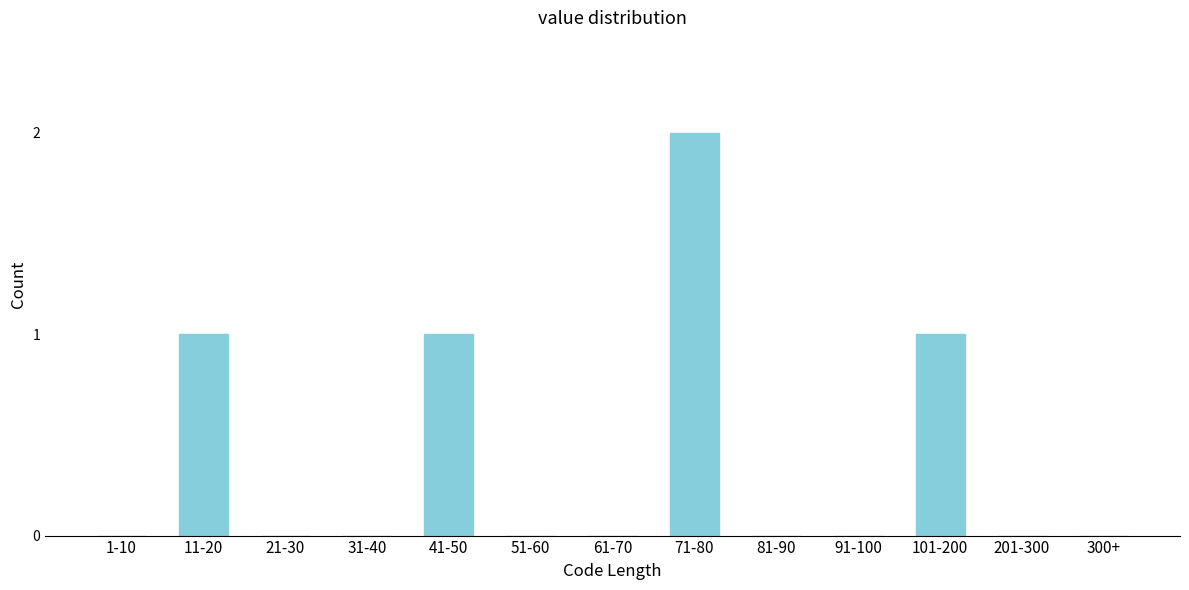

Reading right to left, extract all data points from this chart.

300+=0	201-300=0	101-200=1	91-100=0	81-90=0	71-80=2	61-70=0	51-60=0	41-50=1	31-40=0	21-30=0	11-20=1	1-10=0